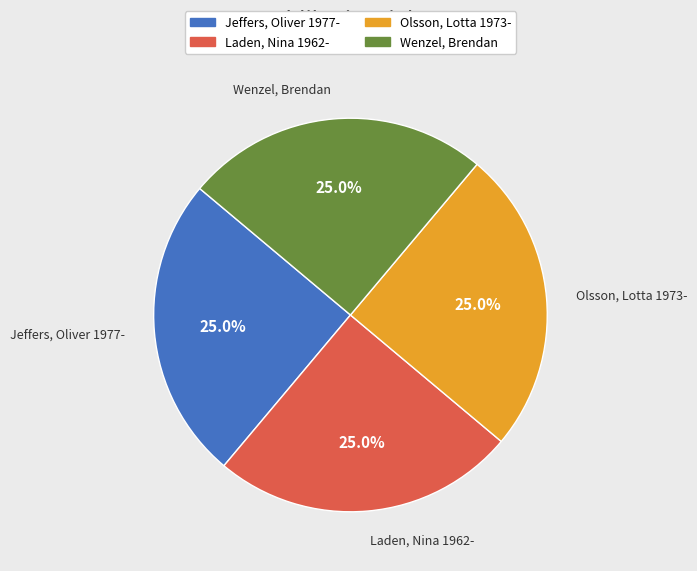

Does any single category account for the majority?

No